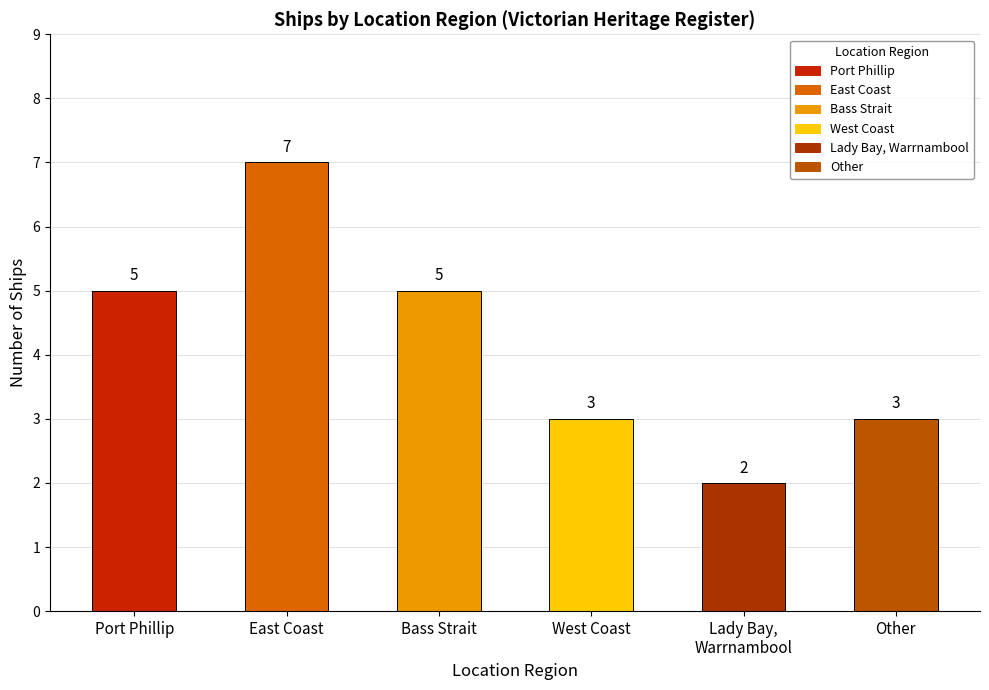

What is the change in value from Bass Strait to Other?

-2